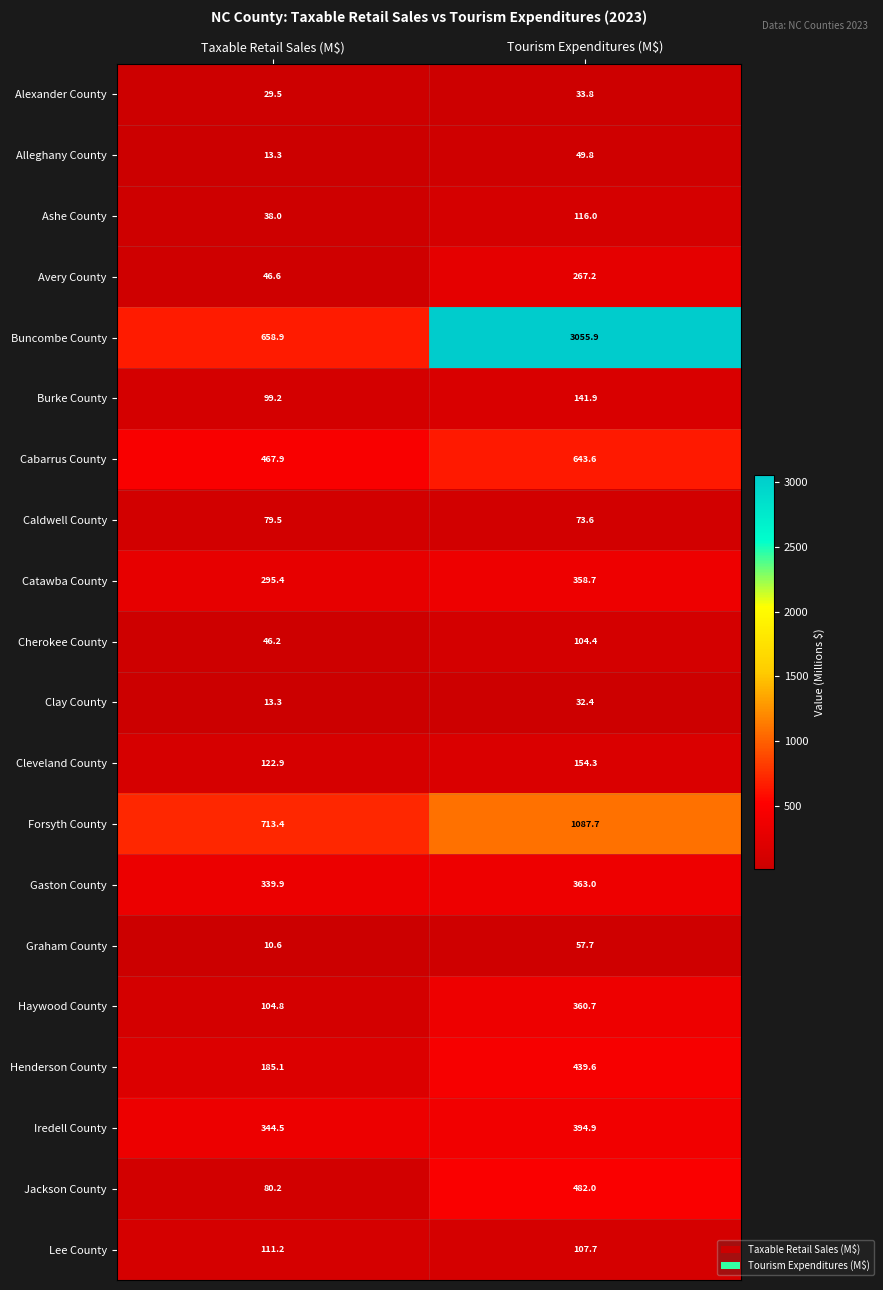

Is it true that Catawba County equals 219.8 at Tourism Expenditures (M$)?

False